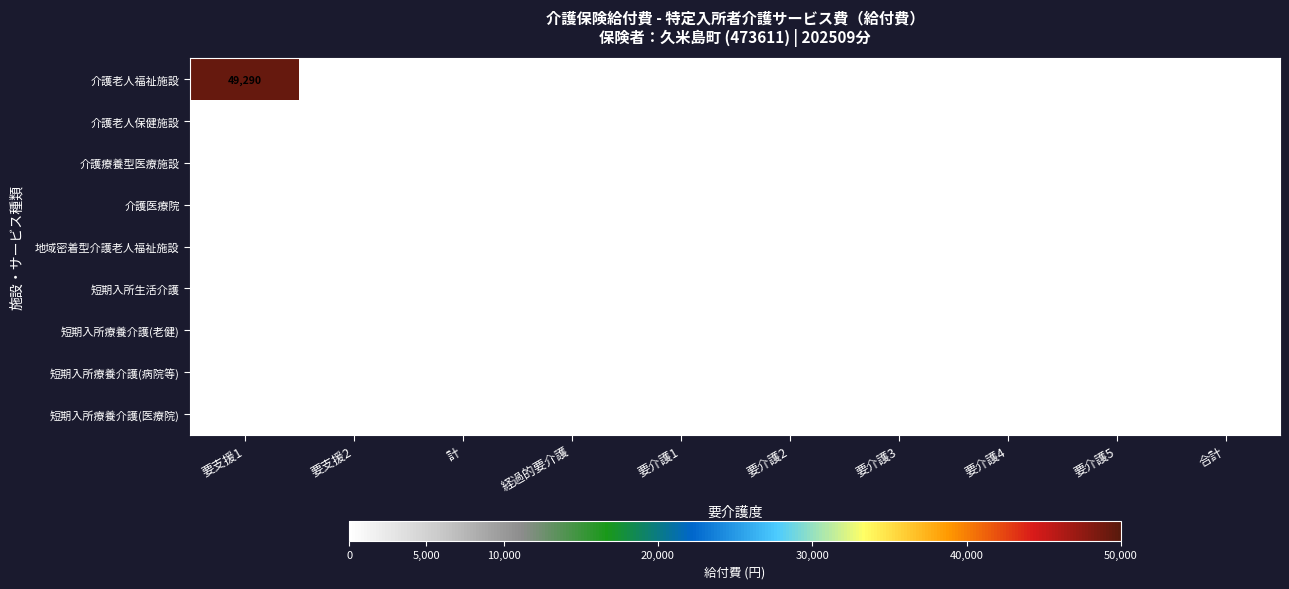

Which series changed the most between 要支援1 and 要介護3?

介護老人福祉施設